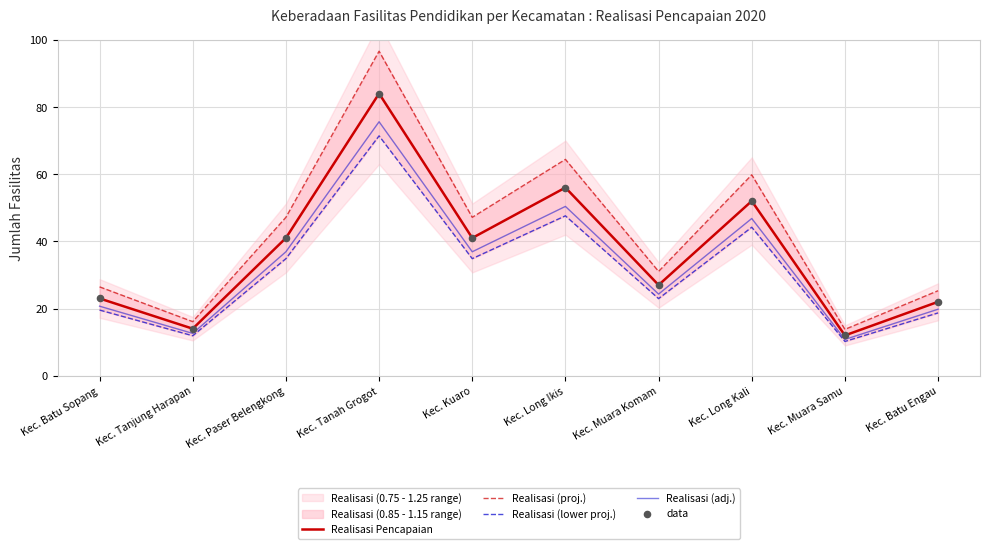

What is the maximum value for Realisasi Pencapaian?

84.0